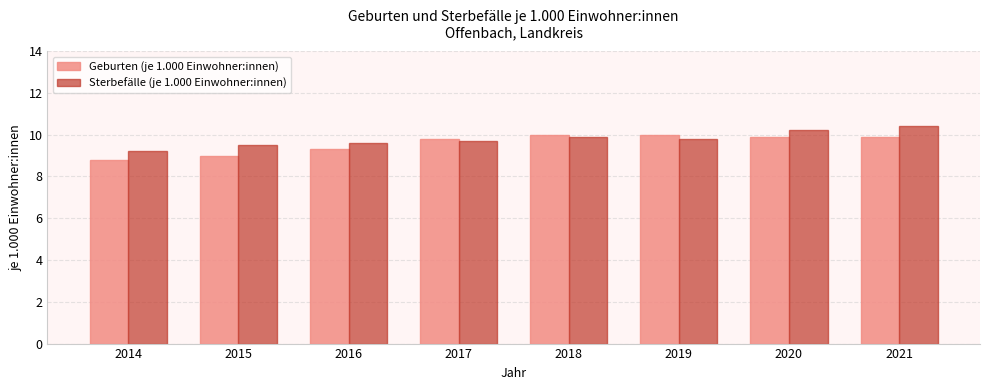

What is the total value across all series at 2014?

18.0